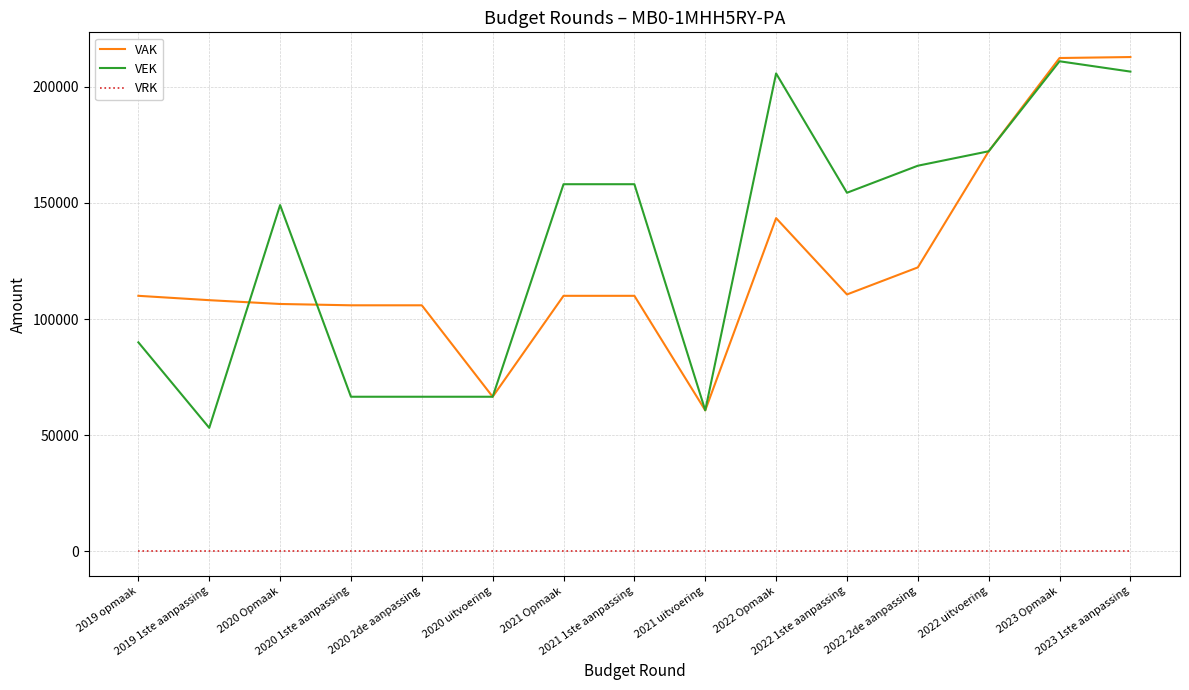

Is the value of VEK at 2021 uitvoering greater than the value of VAK at 2020 Opmaak?

No